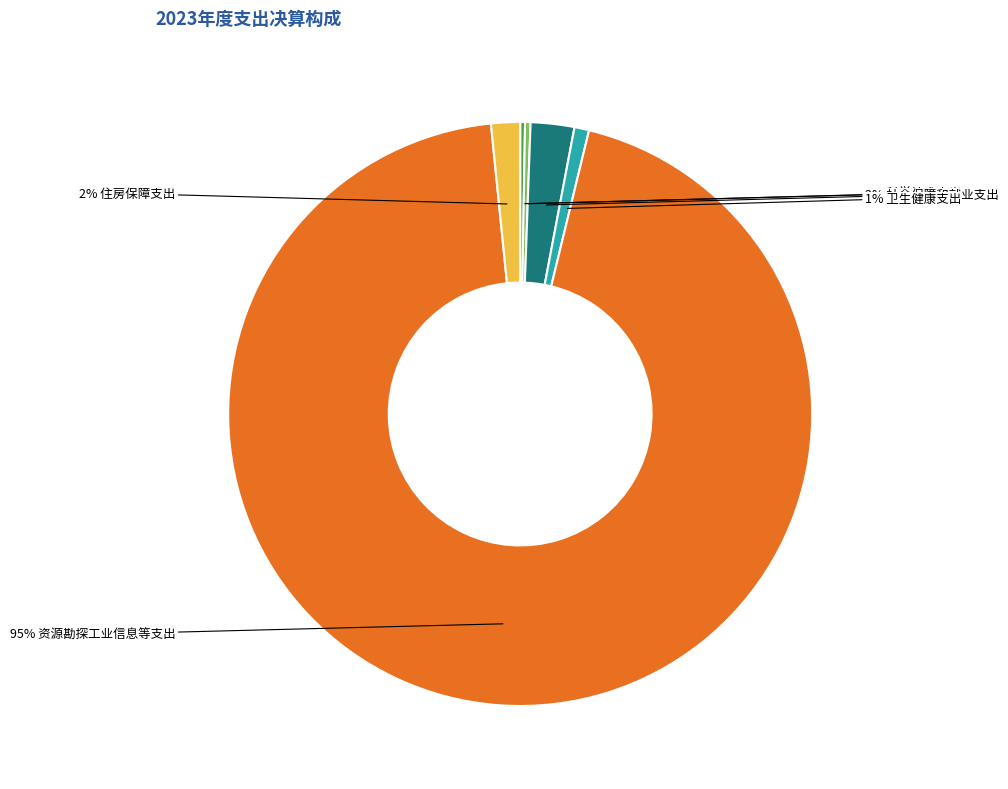

To the nearest percent, what is the average slice percentage?

17%